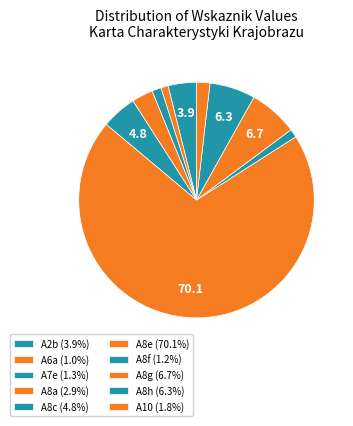

What percentage is the A8c slice, to the nearest percent?

5%